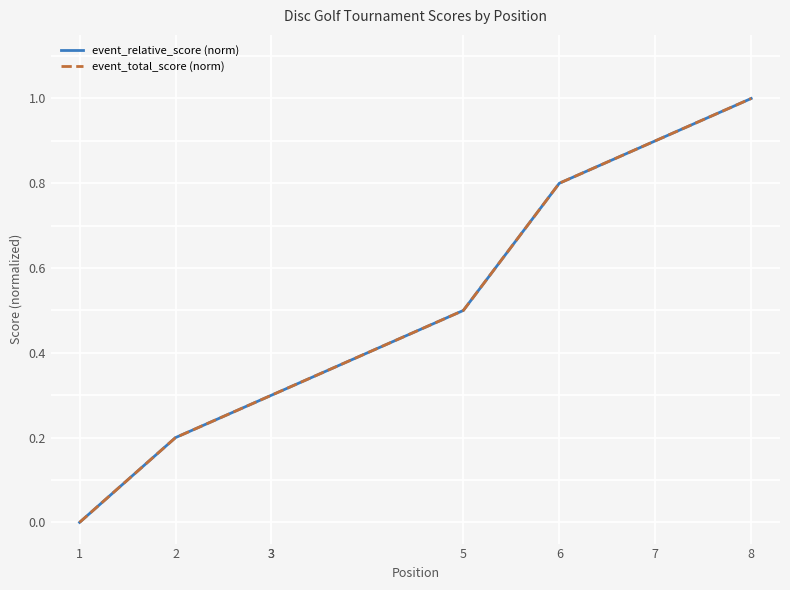

Which series has the largest total across all categories?

event_relative_score (norm)